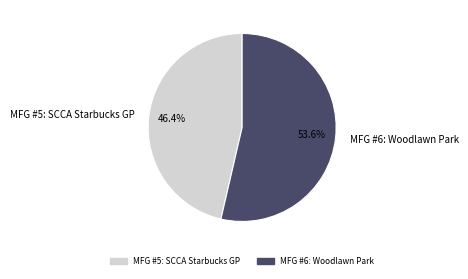

What percentage is the MFG #5: SCCA Starbucks GP slice, to the nearest percent?

46%